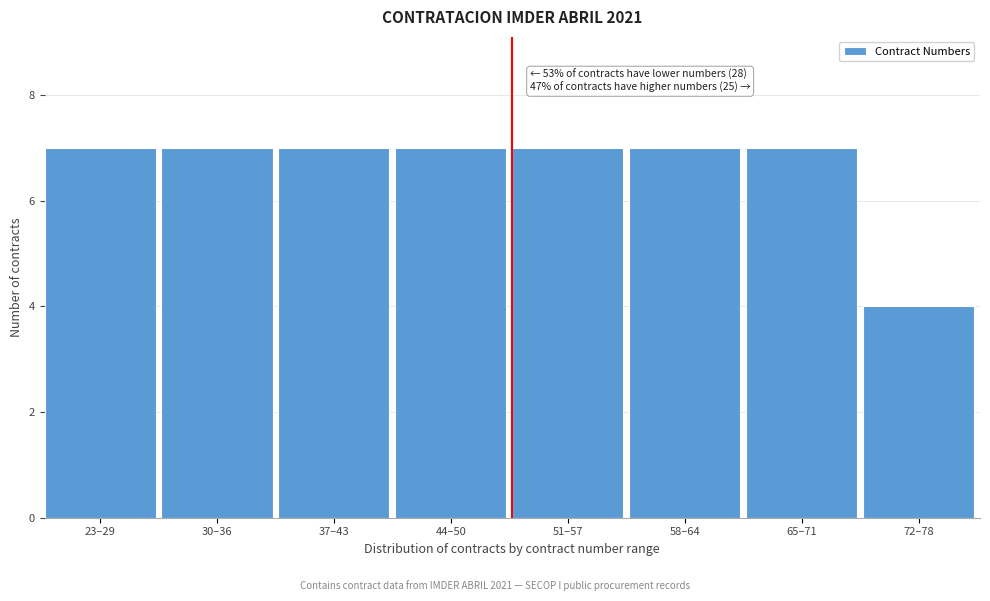

Reading left to right, extract all data points from this chart.

7	7	7	7	7	7	7	4